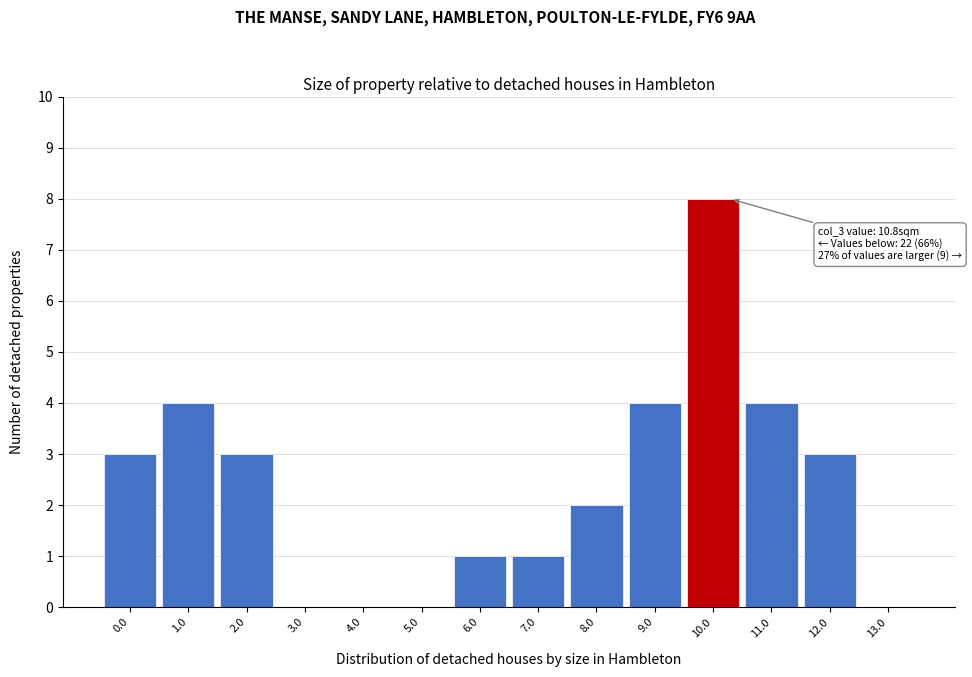

Reading left to right, extract all data points from this chart.

0.0=3	1.0=4	2.0=3	3.0=0	4.0=0	5.0=0	6.0=1	7.0=1	8.0=2	9.0=4	10.0=8	11.0=4	12.0=3	13.0=0